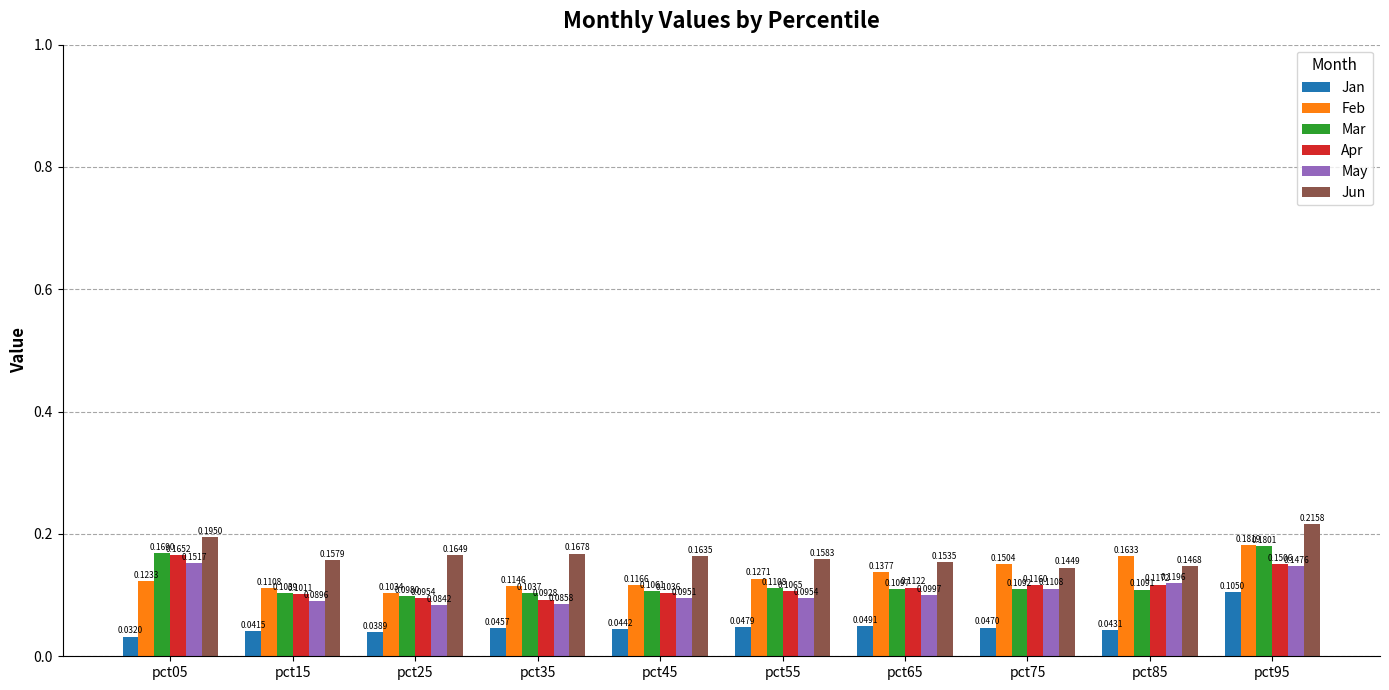

What is the sum of all Apr values?

1.2